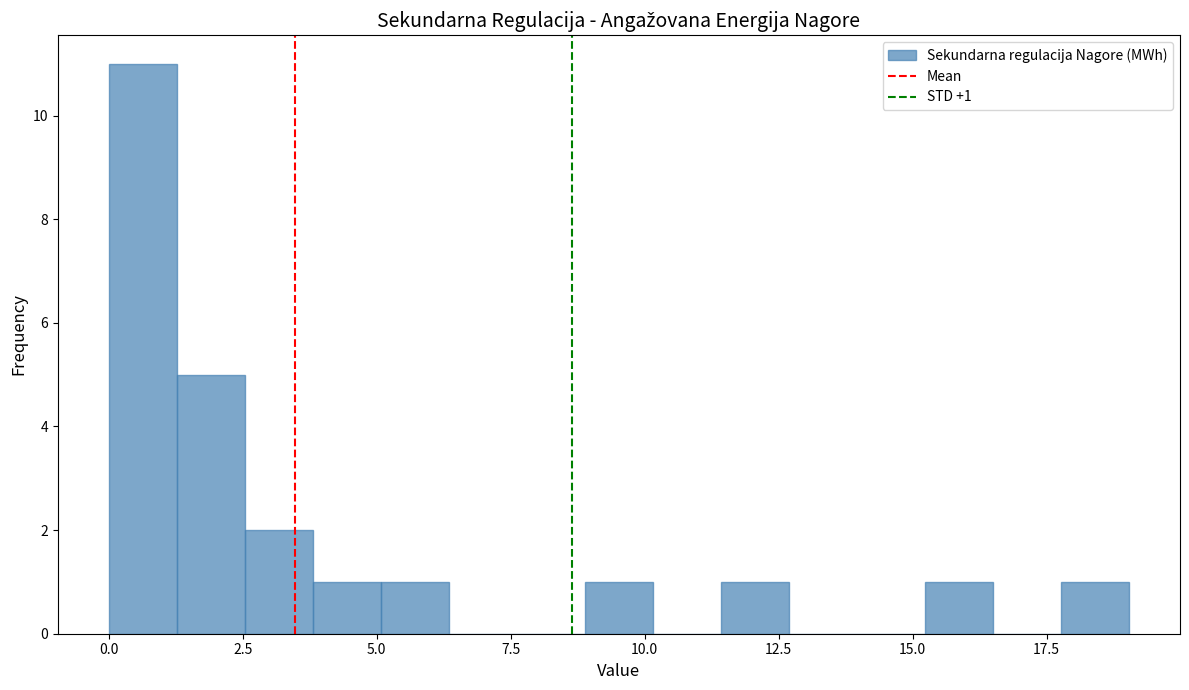

Read against the x-axis, roughly where is the centre of the tallest bar?

0.5